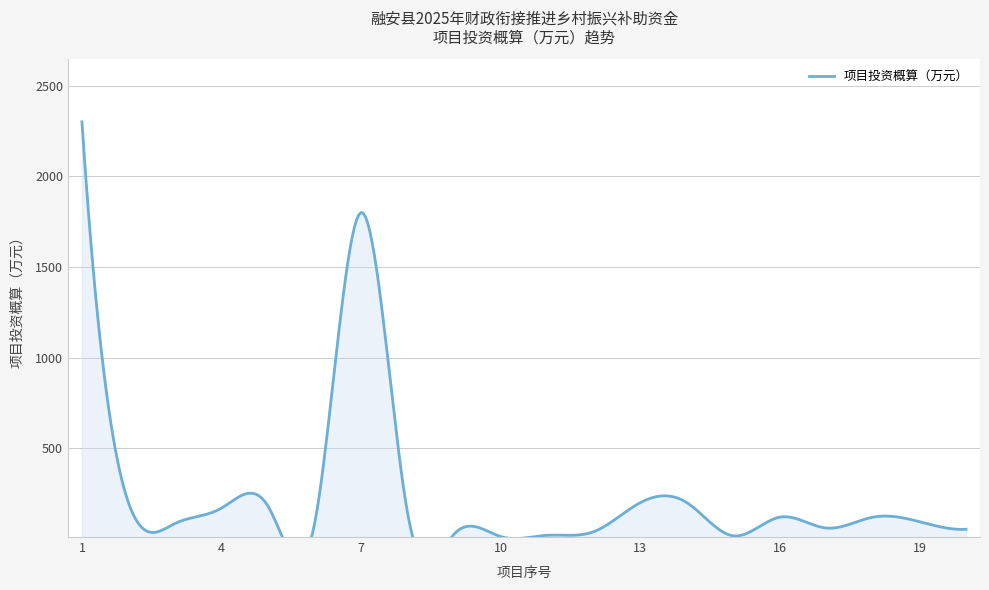

True or false: the data has more than 2 interior local peaks.

True